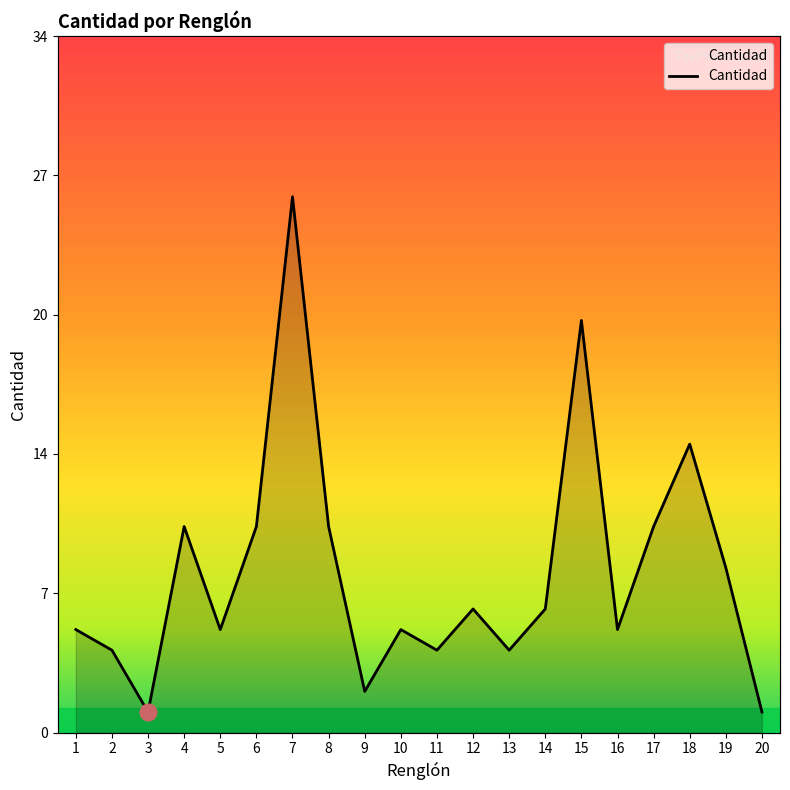

What is the value of the 18th point from the left?

14